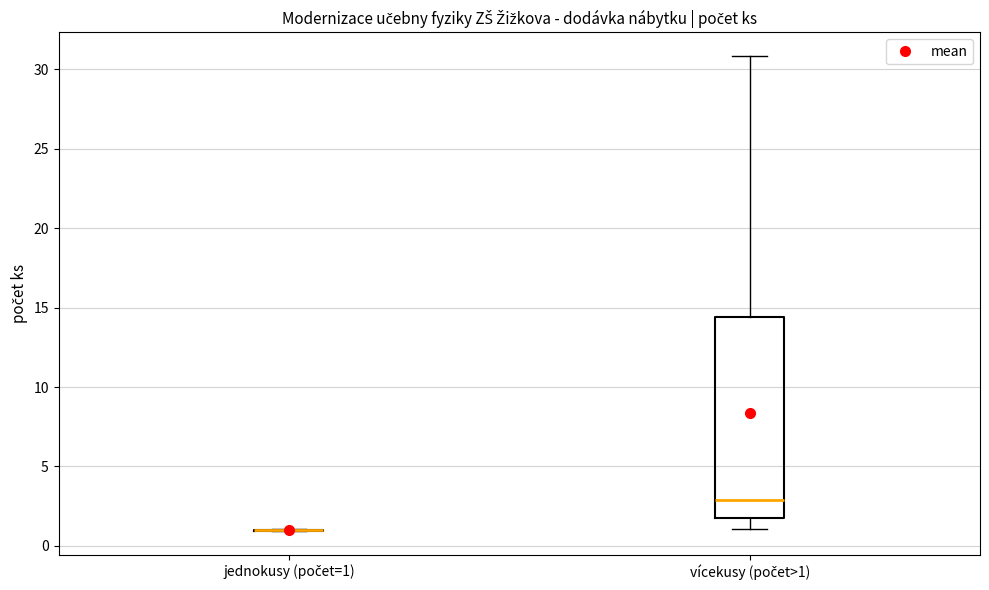

Reading left to right, transcribe this box plot: for each box, give where its median line is, the range the box spans, and where its two whiskers end, as read against the y-axis. The values are not printed on the chart, so give them approximately, as read against the axis.

jednokusy (počet=1): box collapsed to a line at 1.0, whiskers 1.0 to 1.0
vícekusy (počet>1): median 3.0, box 1.5 to 14.5, whiskers 1.0 to 31.0